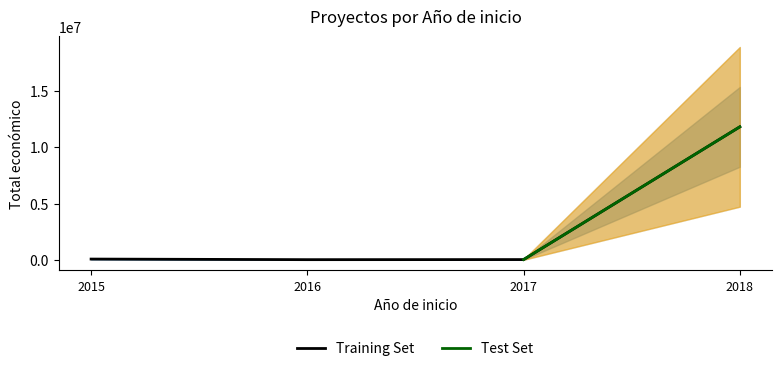

What is the highest value of the Training Set series?

11807050